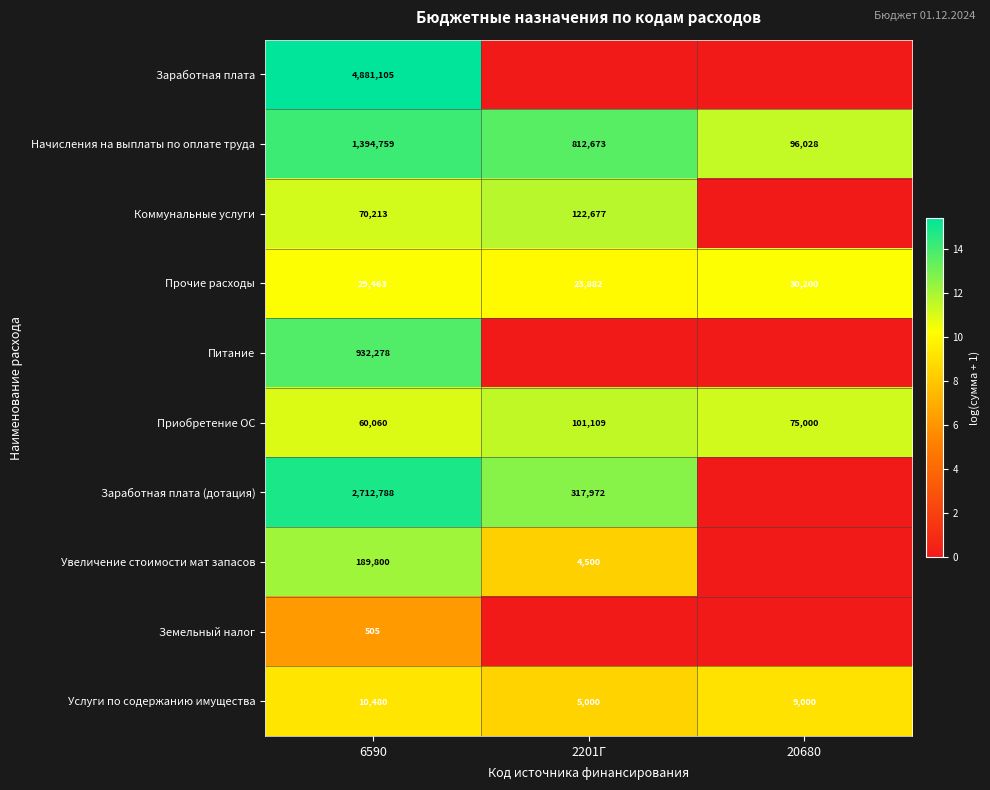

What is the difference between the Прочие расходы values at 6590 and 2201Г?

5581